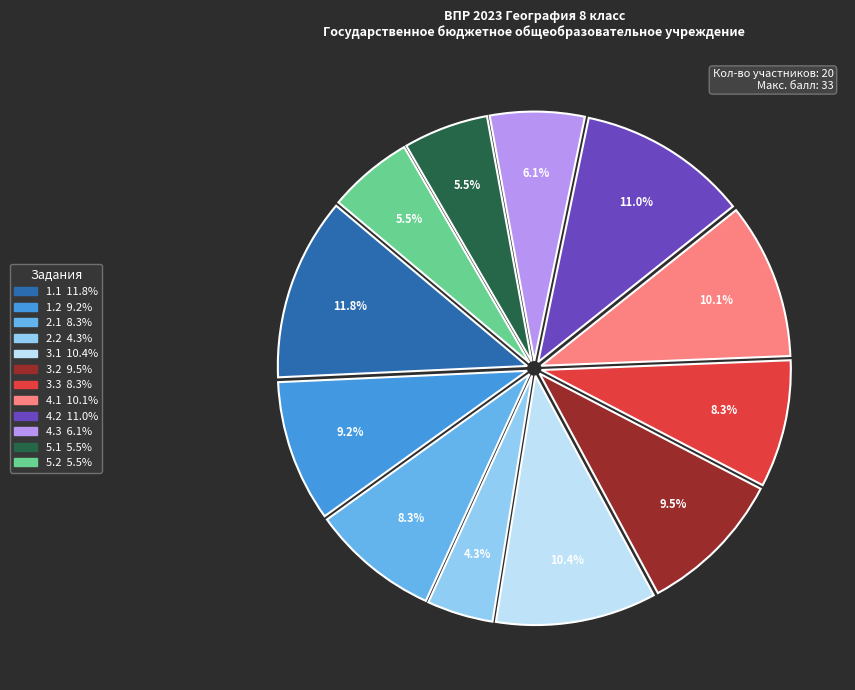

What is the largest slice in the pie chart?

1.1